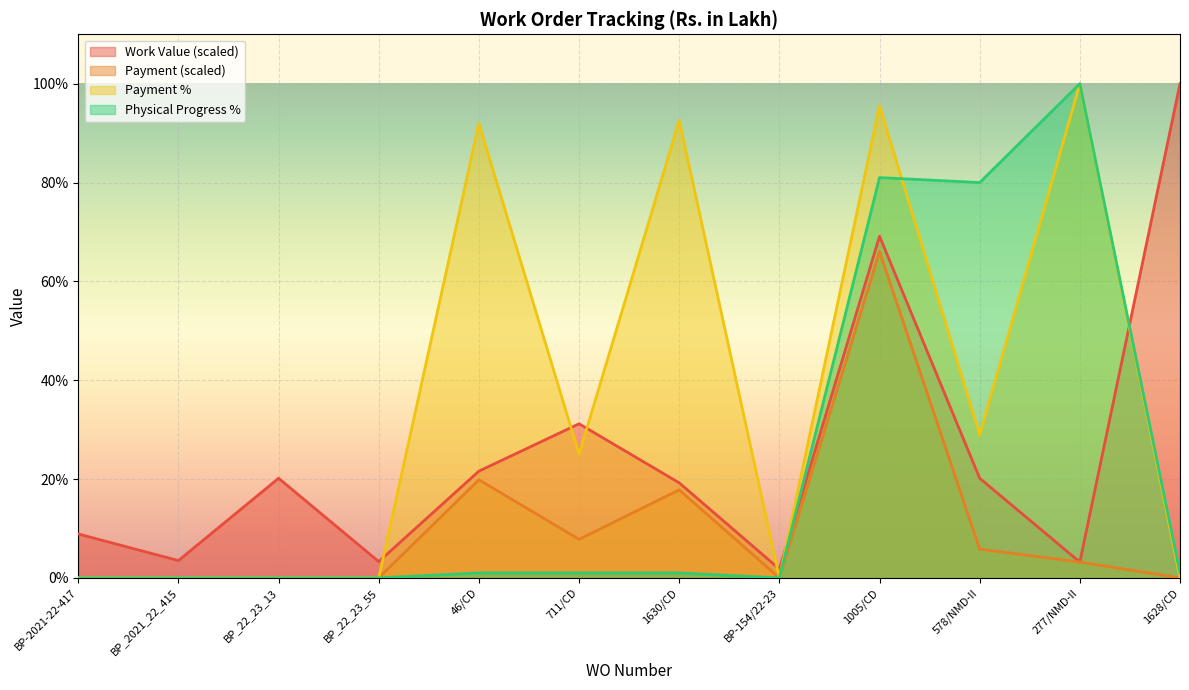

Where do Work Value and Physical Progress % first cross each other?

BP-154/22-23 and 1005/CD